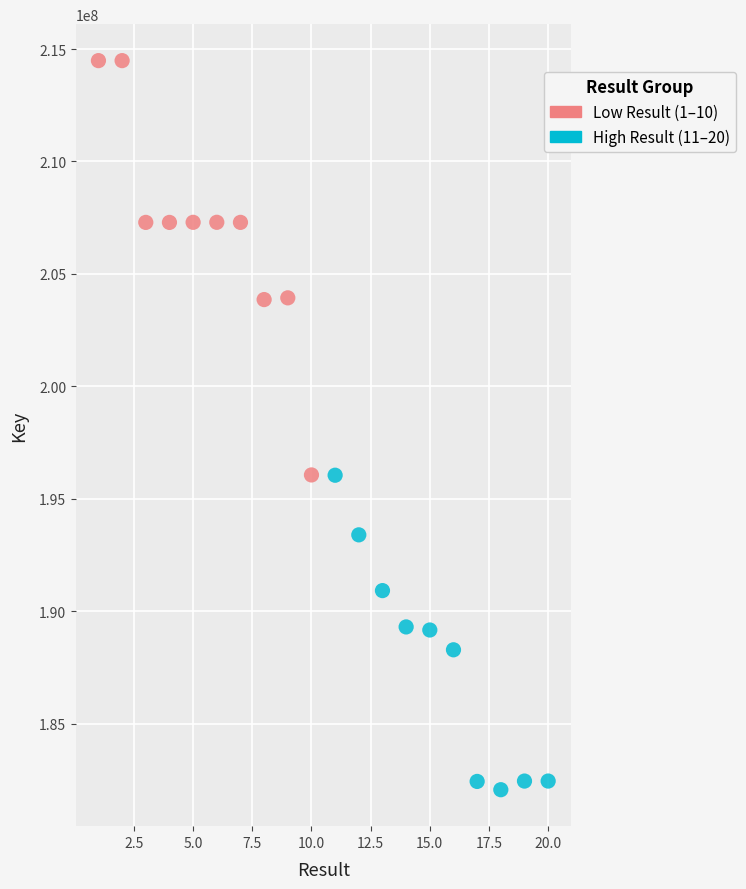

What are all the series names shown in the legend?

Low Result (1–10), High Result (11–20)